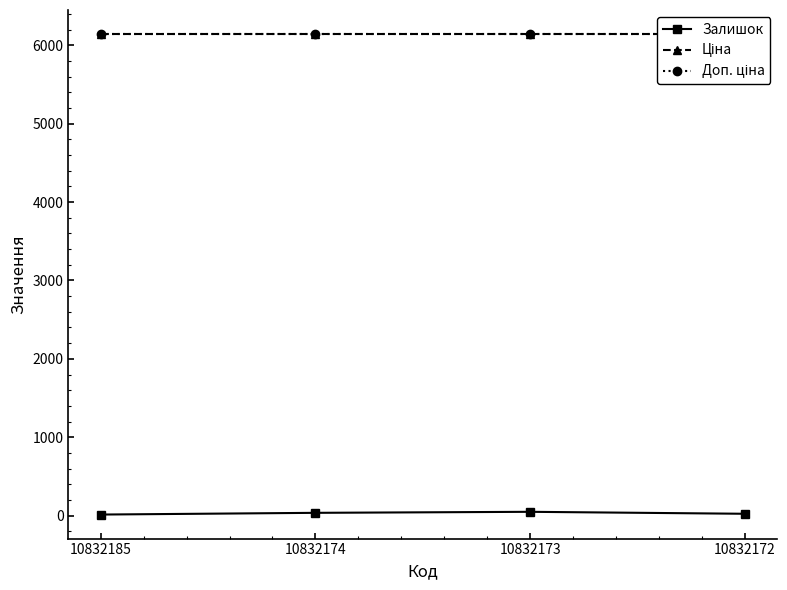

Reading left to right, extract all data points from this chart.

Залишок: 10832185=14.0	10832174=36.0	10832173=49.0	10832172=24.0
Ціна: 10832185=6143.2	10832174=6143.2	10832173=6143.2	10832172=6143.2
Доп. ціна: 10832185=6143.2	10832174=6143.2	10832173=6143.2	10832172=6143.2